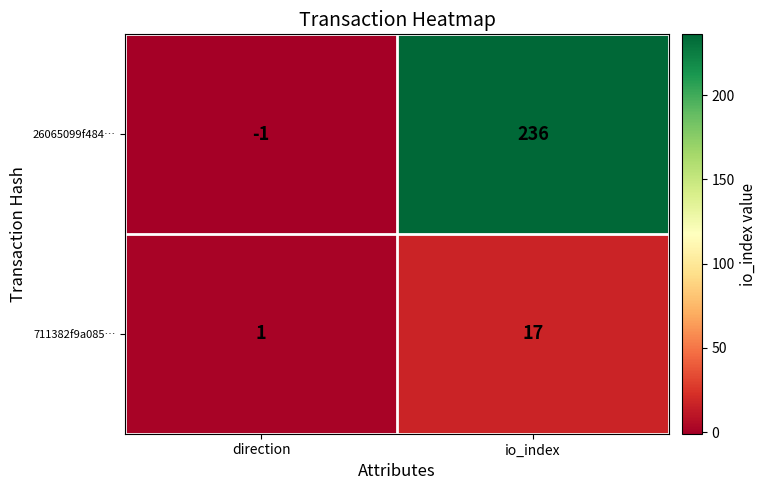

Rank the series by their maximum value, from highest to lowest.

26065099f484…, 711382f9a085…